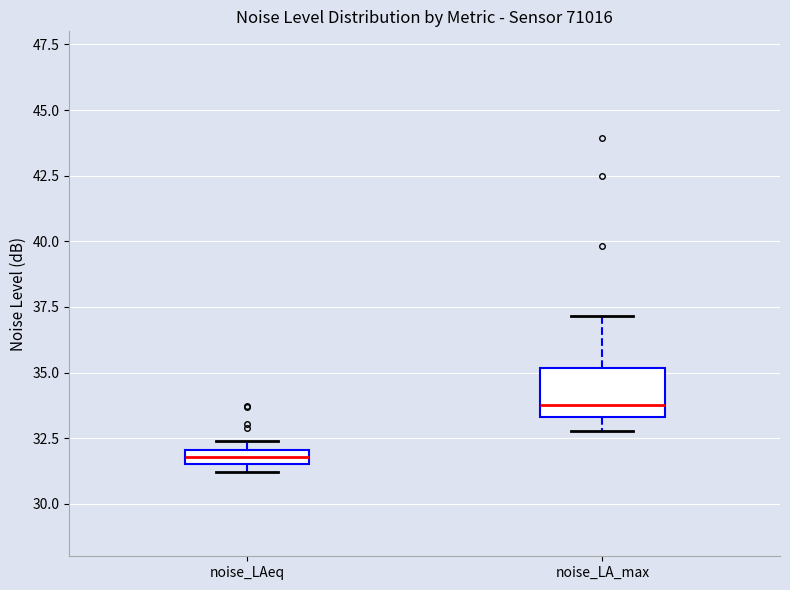

Where does the upper whisker of the box for noise_LA_max end on the y-axis? The values are not printed on the chart, so give them approximately, as read against the axis.

37.0